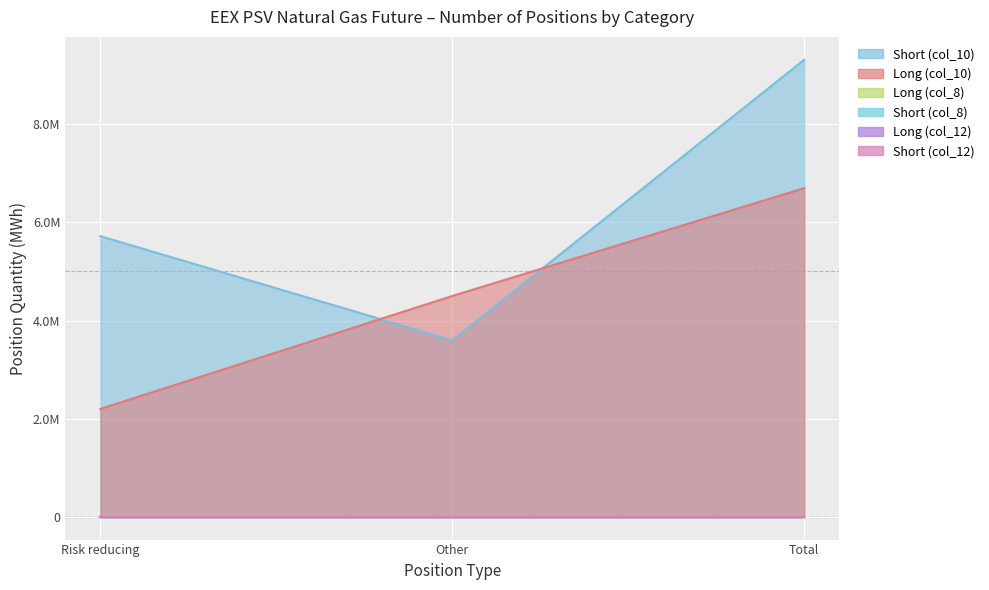

List the series in order of their peak value, highest first.

Short (col_10), Long (col_10), Long (col_8), Short (col_8), Long (col_12), Short (col_12)